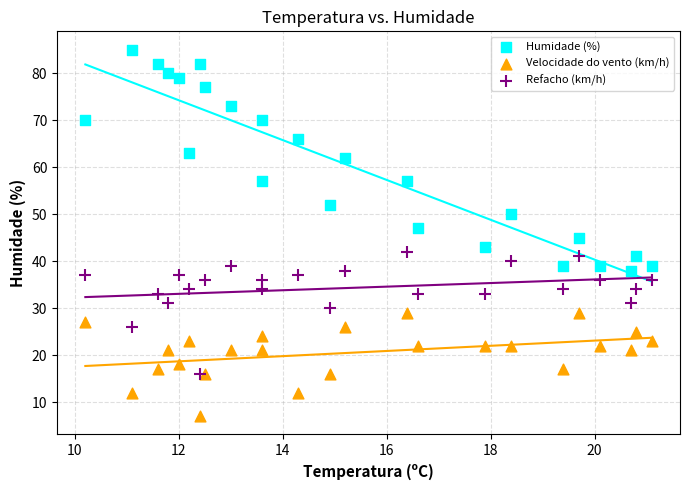

In the Humidade (%) series, what Y value is closest to 61?

62